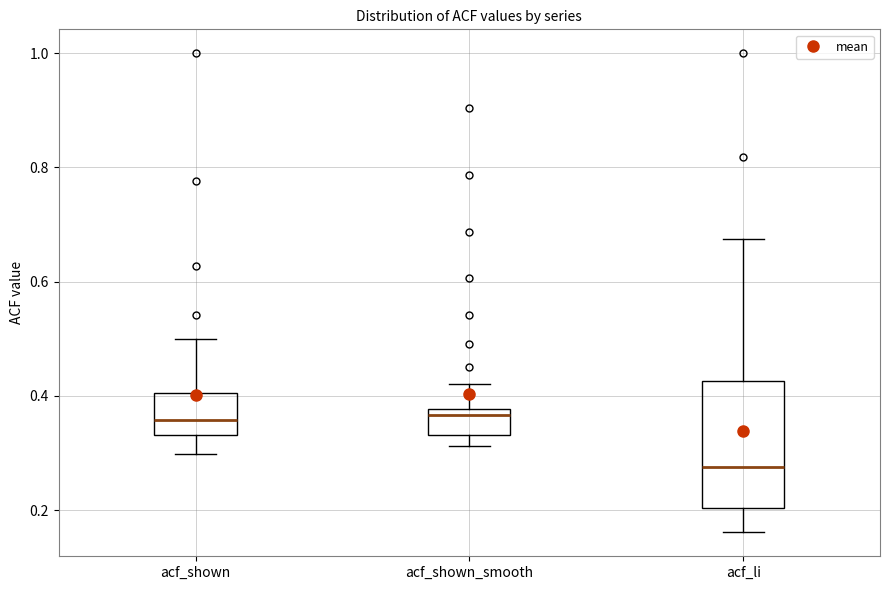

Reading left to right, transcribe this box plot: for each box, give where its median line is, the range the box spans, and where its two whiskers end, as read against the y-axis. The values are not printed on the chart, so give them approximately, as read against the axis.

acf_shown: median 0.36, box 0.34 to 0.40, whiskers 0.30 to 0.50
acf_shown_smooth: median 0.36, box 0.34 to 0.38, whiskers 0.32 to 0.42
acf_li: median 0.28, box 0.20 to 0.42, whiskers 0.16 to 0.68